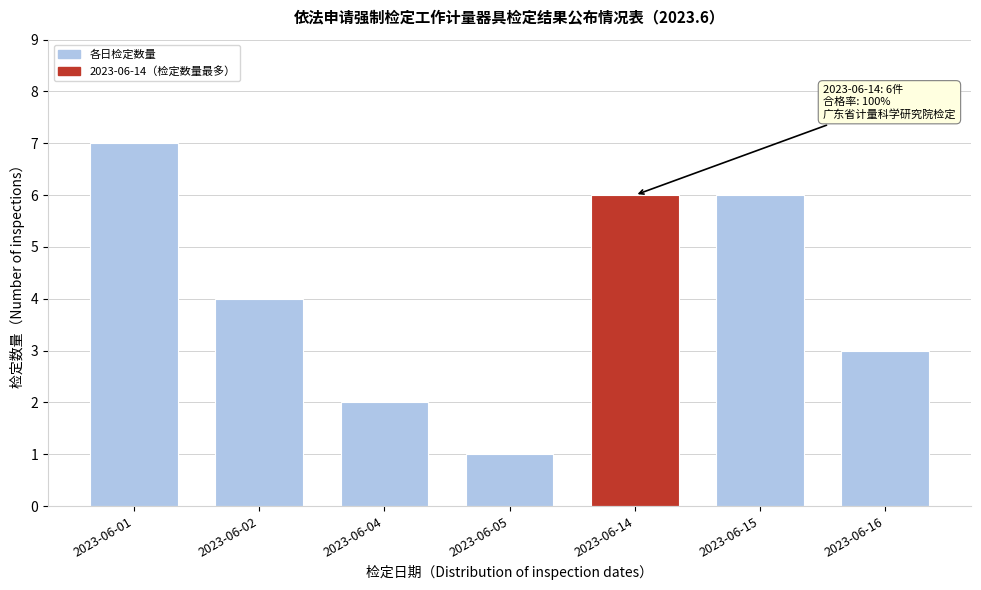

Reading left to right, what are all the values shown in this chart?

2023-06-01=7	2023-06-02=4	2023-06-04=2	2023-06-05=1	2023-06-14=6	2023-06-15=6	2023-06-16=3